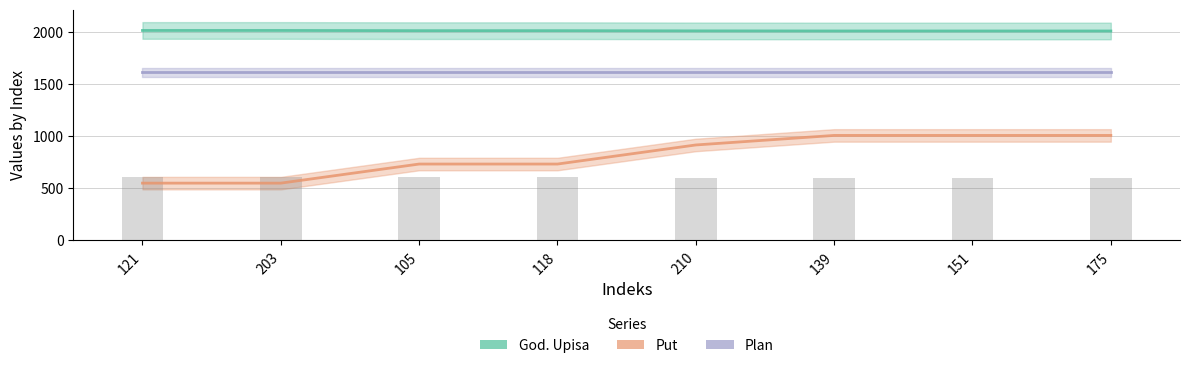

Reading left to right, what are all the values shown in this chart?

God. Upisa: 121=2016.0	203=2016.0	105=2014.0	118=2014.0	210=2012.0	139=2011.0	151=2011.0	175=2011.0
Put: 121=549.8	203=549.8	105=733.1	118=733.1	210=916.4	139=1008.0	151=1008.0	175=1008.0
Plan: 121=1612.8	203=1612.8	105=1612.8	118=1612.8	210=1612.8	139=1612.8	151=1612.8	175=1612.8